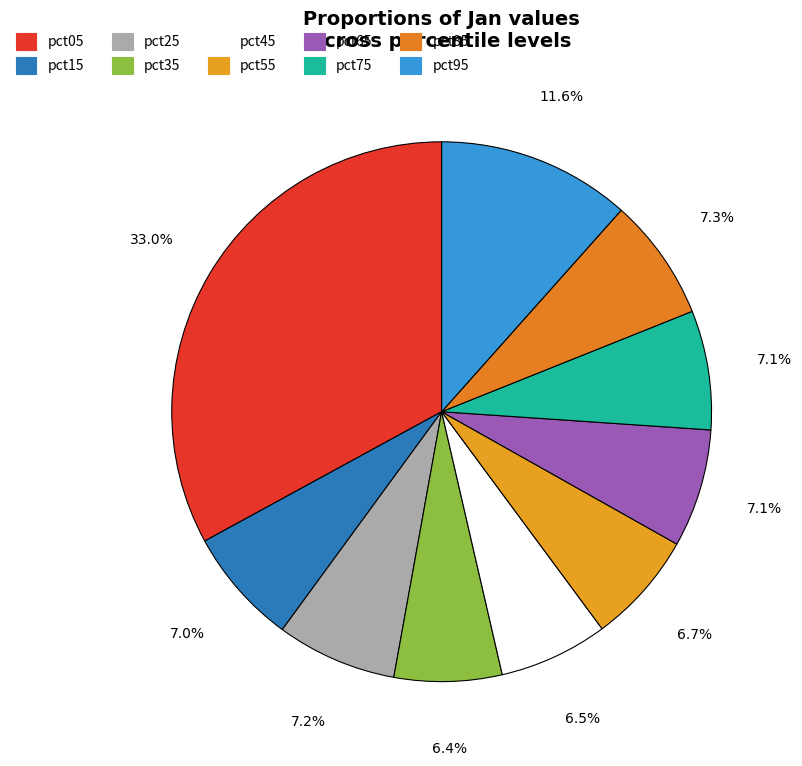

How many segments does this pie chart have?

10